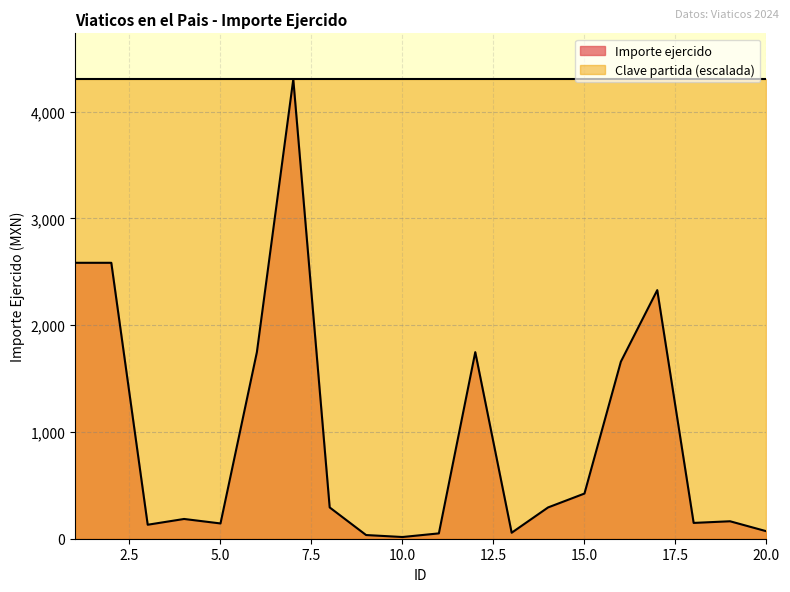

Does the chart have visible grid lines?

Yes